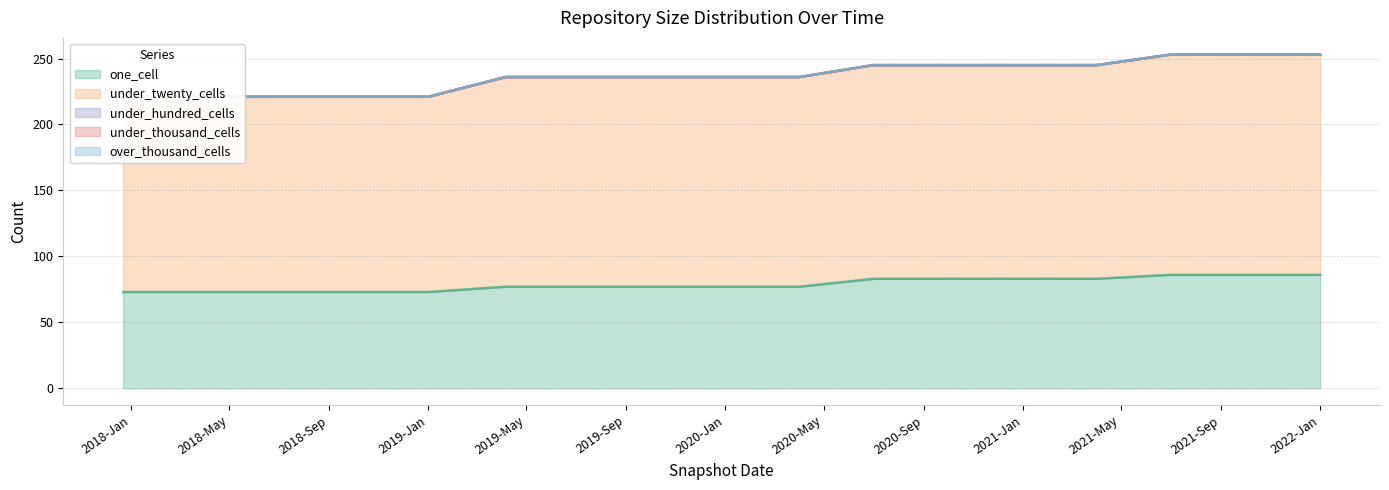

How many values in the under_twenty_cells series exceed 159?

7